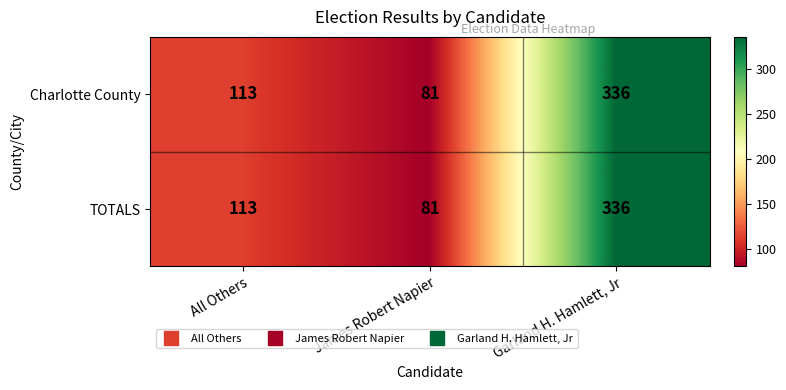

Read the TOTALS value at James Robert Napier.

81